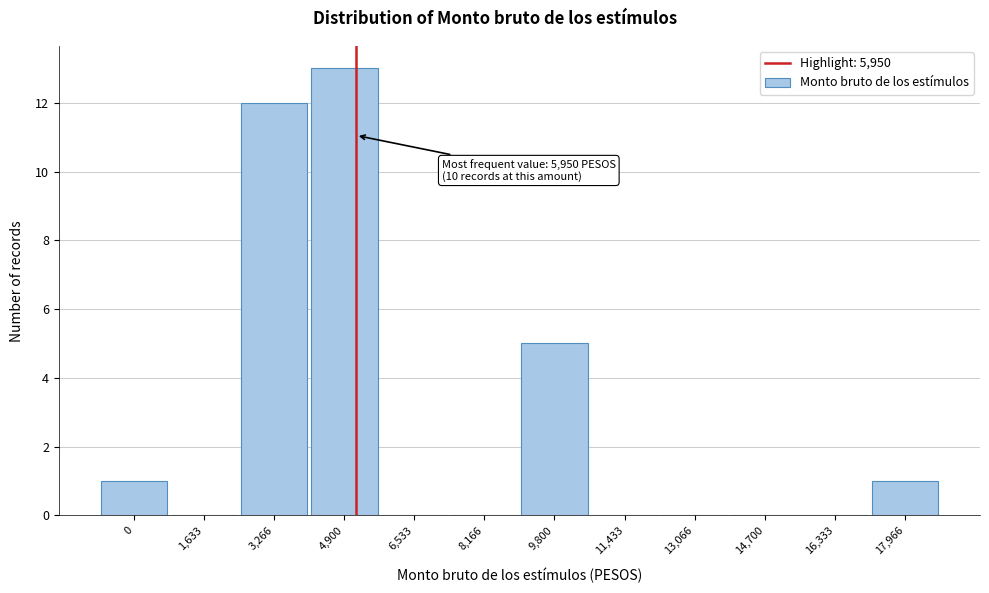

Reading left to right, list all the values displayed in this chart.

0=1	1,633=0	3,266=12	4,900=13	6,533=0	8,166=0	9,800=5	11,433=0	13,066=0	14,700=0	16,333=0	17,966=1